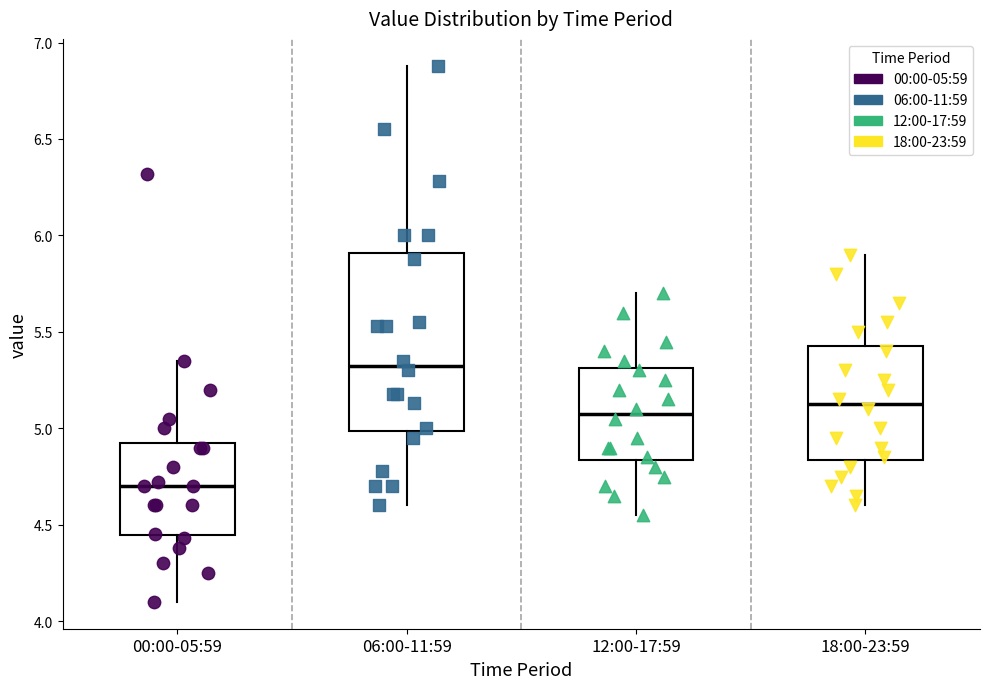

Reading left to right, read every box against the y-axis: the position of its median line, the range the box covers, and the ends of its whiskers. The values are not printed on the chart, so give them approximately, as read against the axis.

00:00-05:59: median 4.70, box 4.45 to 4.95, whiskers 4.10 to 5.35
06:00-11:59: median 5.35, box 5.00 to 5.90, whiskers 4.60 to 6.90
12:00-17:59: median 5.10, box 4.85 to 5.30, whiskers 4.55 to 5.70
18:00-23:59: median 5.15, box 4.85 to 5.45, whiskers 4.60 to 5.90